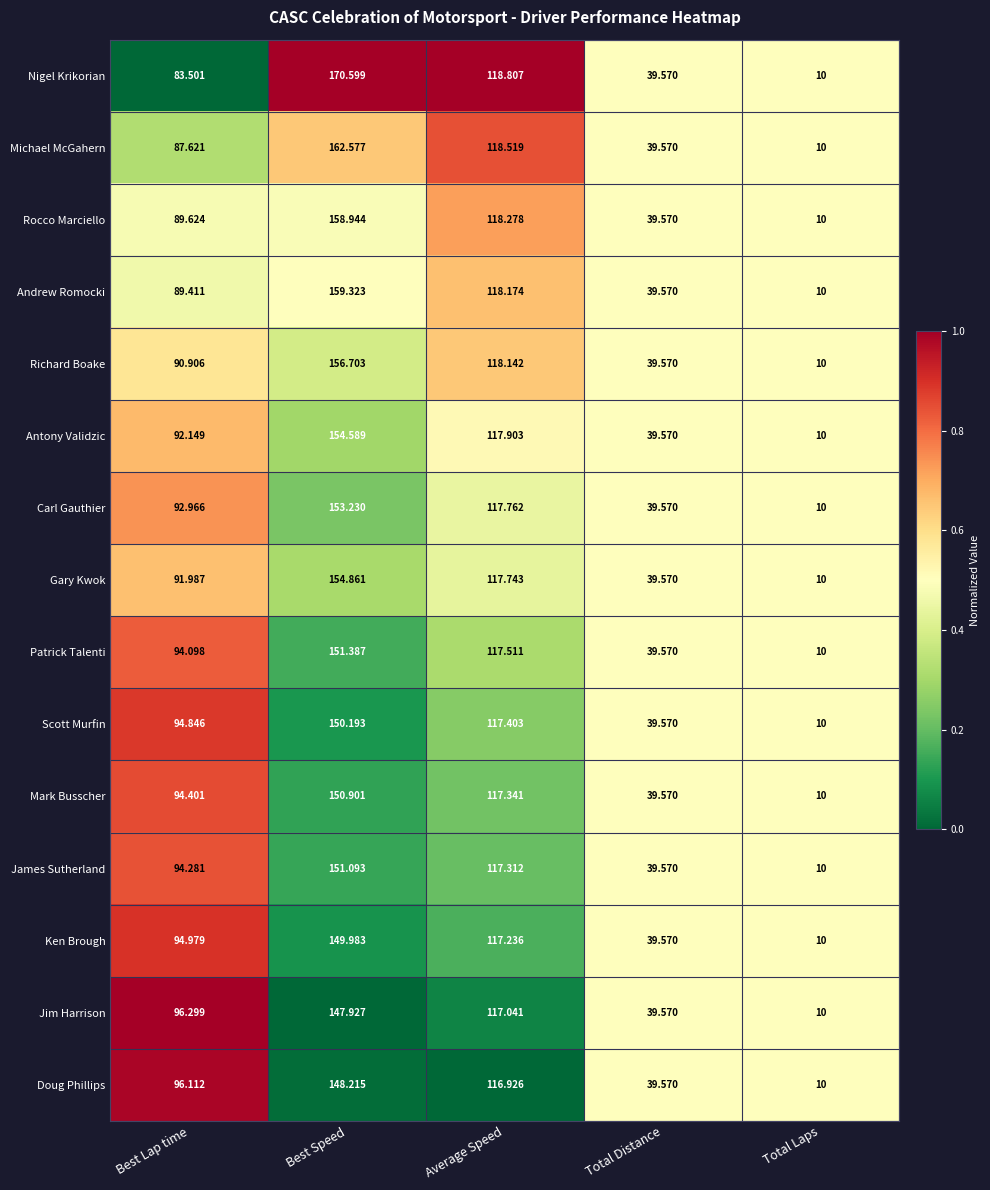

Where is Michael McGahern nearest to the value 86?

Best Lap time